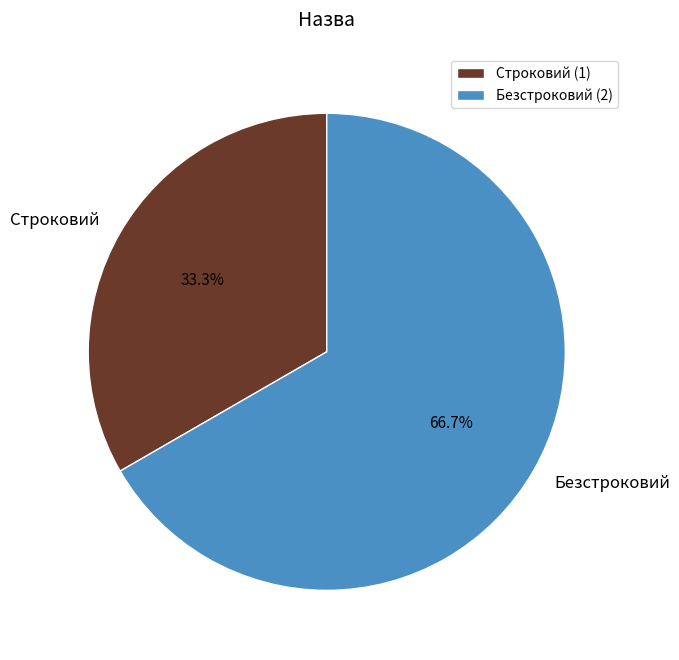

To the nearest percent, what is the average slice percentage?

50%